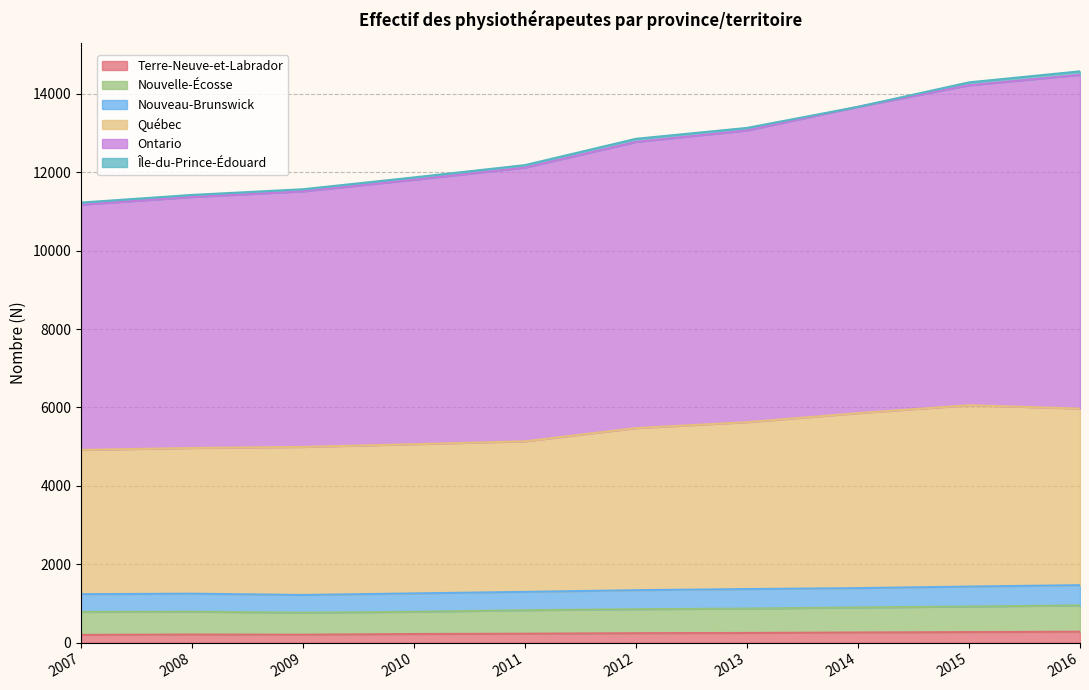

What is the total value across all series at 2008?

11422